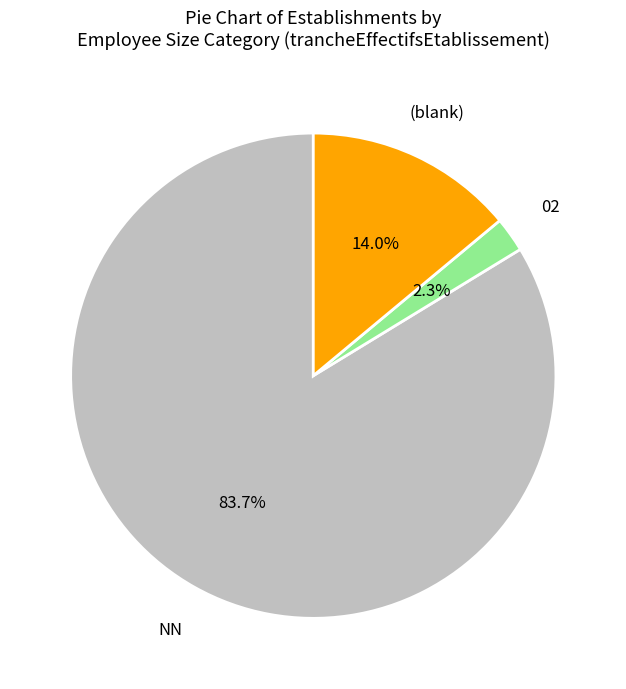

Does any single category account for the majority?

Yes